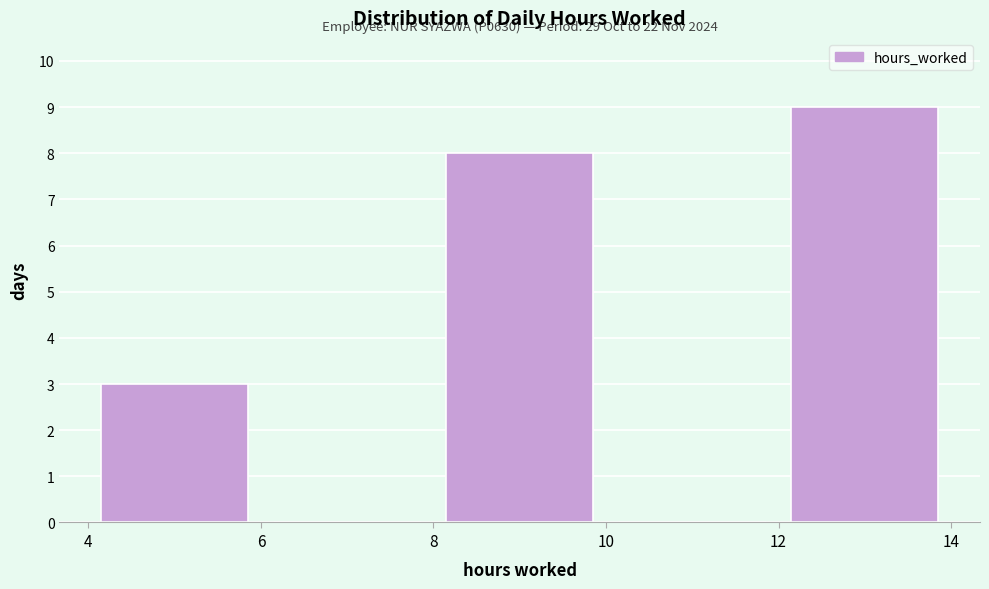

Which range on the x-axis has the tallest bar?

12 to 14